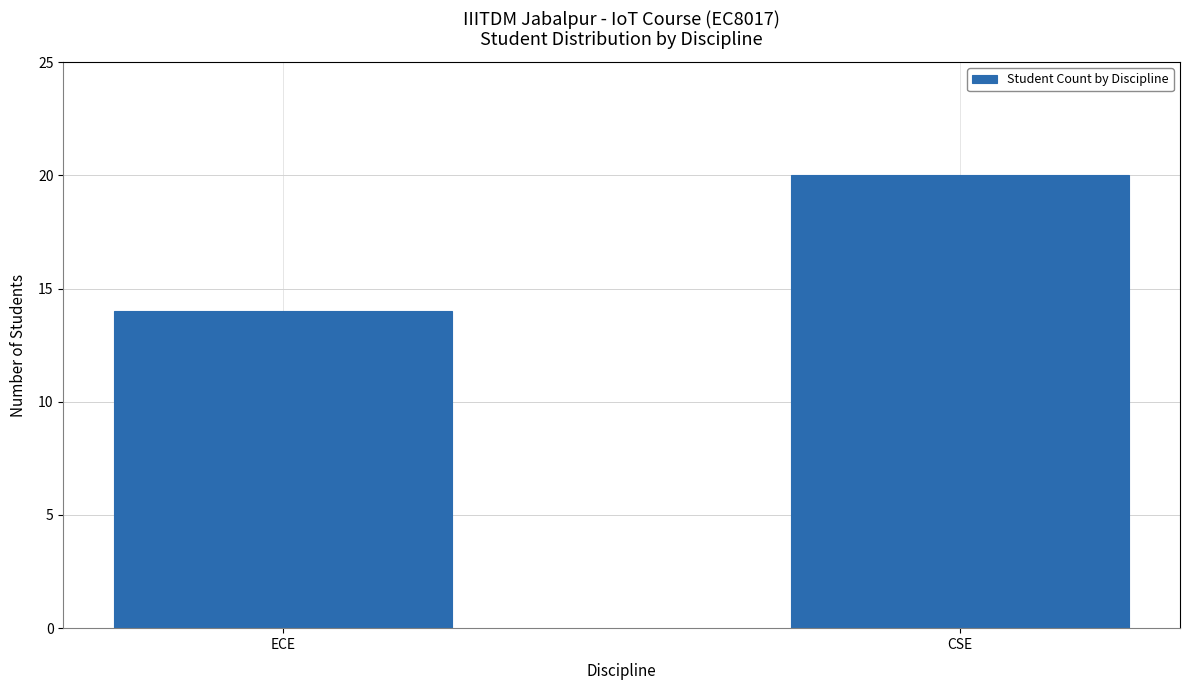

The value at CSE is 12. True or false?

False